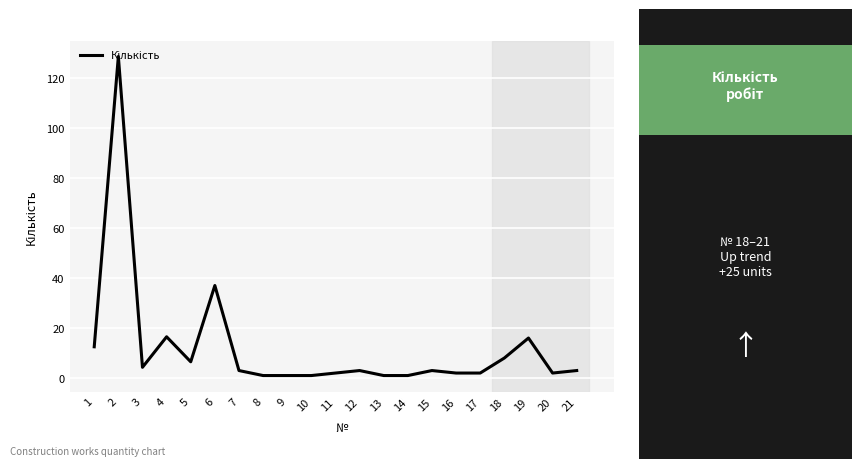

At which label does the data first exceed 3?

1